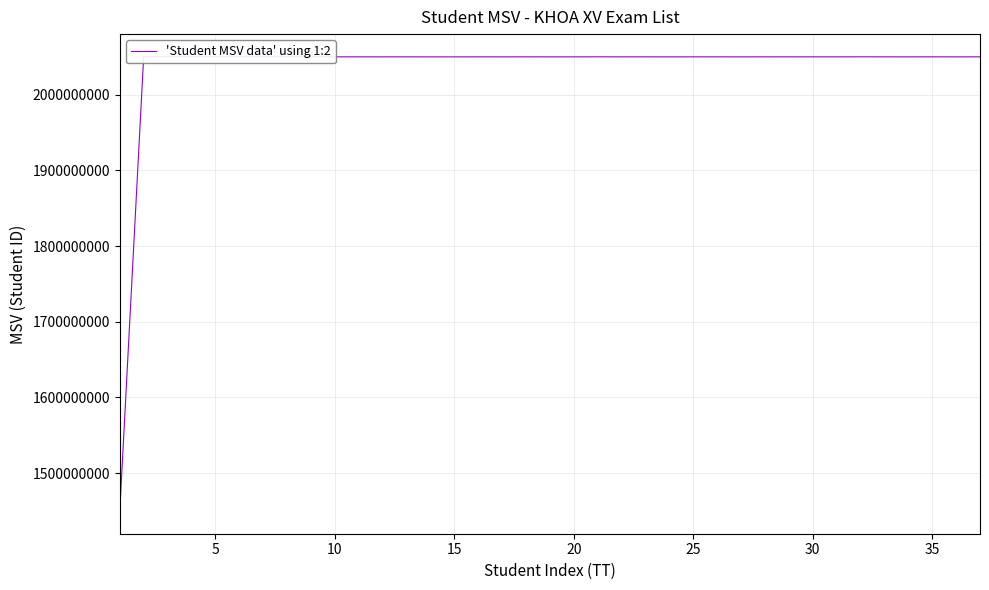

What is the greatest value displayed?

2050028124.2